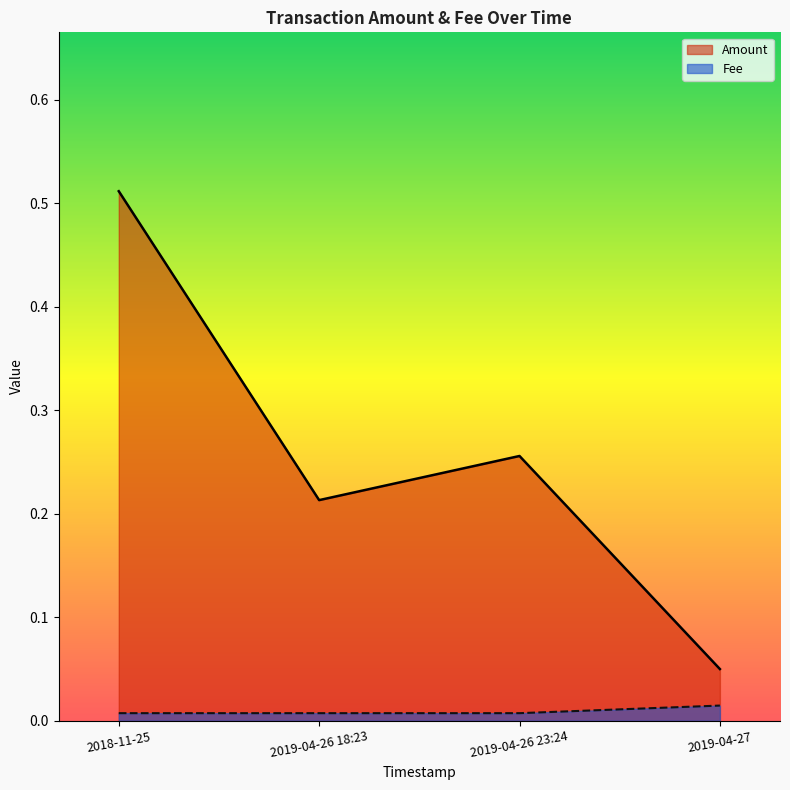

List the series in order of their peak value, lowest first.

Fee, Amount